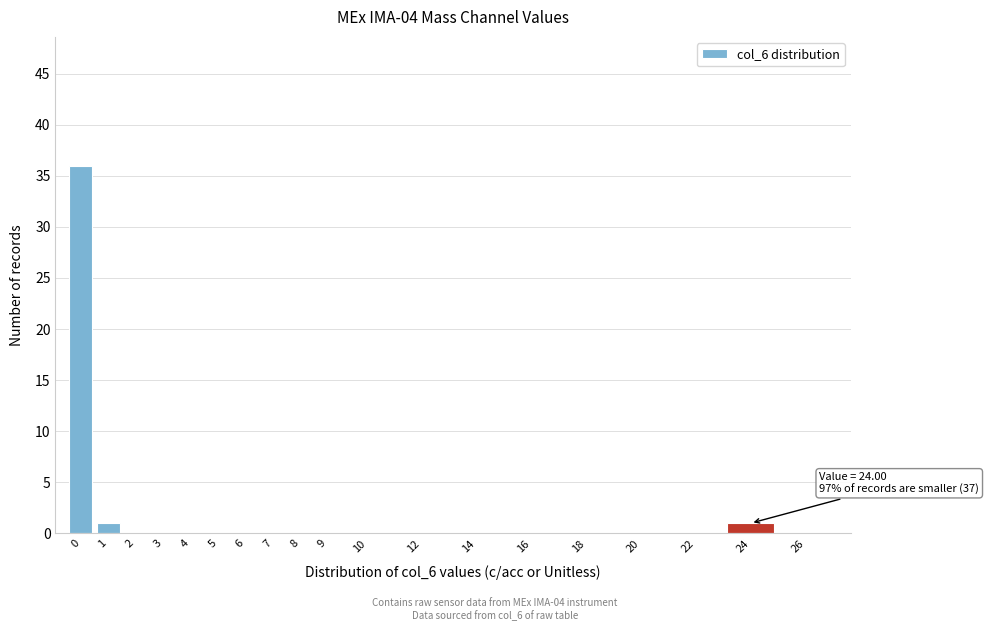

Reading left to right, extract all data points from this chart.

0=36	1=1	2=0	3=0	4=0	5=0	6=0	7=0	8=0	9=0	10=0	12=0	14=0	16=0	18=0	20=0	22=0	24=1	26=0